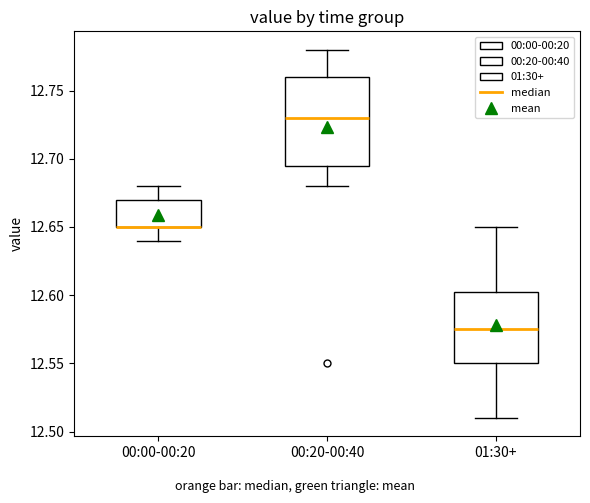

Reading left to right, read every box against the y-axis: the position of its median line, the range the box covers, and the ends of its whiskers. The values are not printed on the chart, so give them approximately, as read against the axis.

00:00-00:20: median 12.650 (drawn on the box's lower edge), box 12.650 to 12.670, whiskers 12.640 to 12.680
00:20-00:40: median 12.730, box 12.695 to 12.760, whiskers 12.680 to 12.780
01:30+: median 12.575, box 12.550 to 12.605, whiskers 12.510 to 12.650